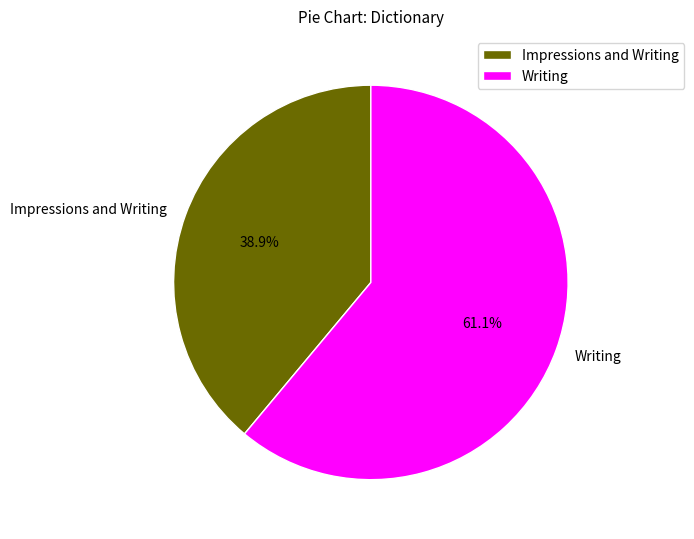

What percentage is the Impressions and Writing slice, to the nearest percent?

39%